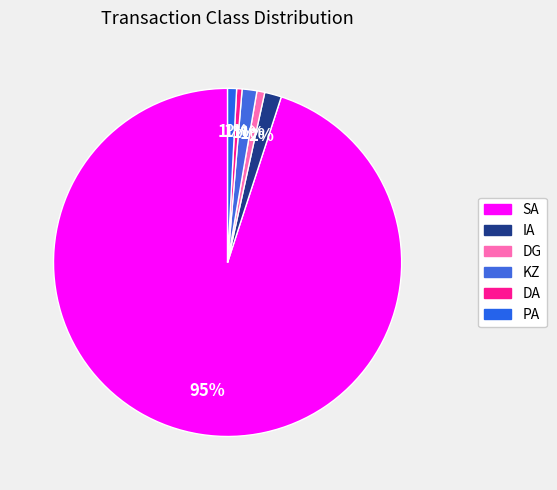

To the nearest percent, what portion does IA represent?

2%